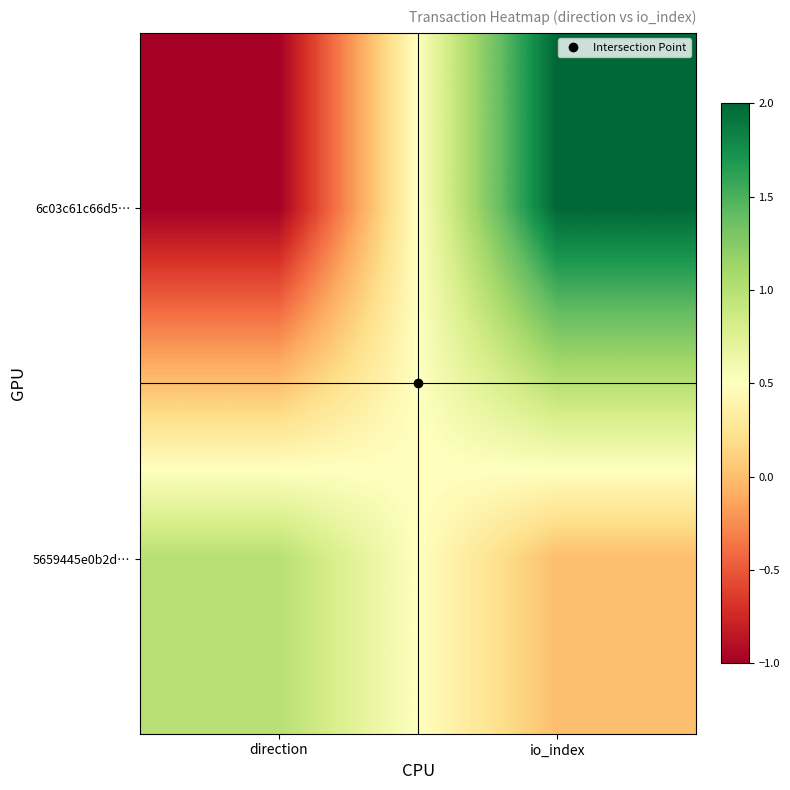

Rank the series by their maximum value, from highest to lowest.

6c03c61c66d5…, 5659445e0b2d…